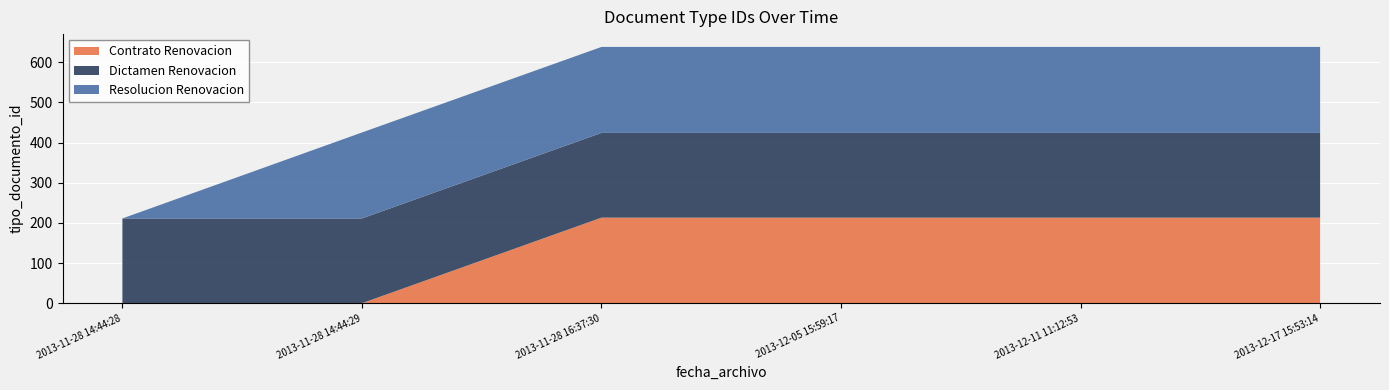

Reading left to right, transcribe all the data shown in this chart.

Contrato Renovacion: 0	0	213	213	213	213
Dictamen Renovacion: 211	211	211	211	211	211
Resolucion Renovacion: 0	214	214	214	214	214